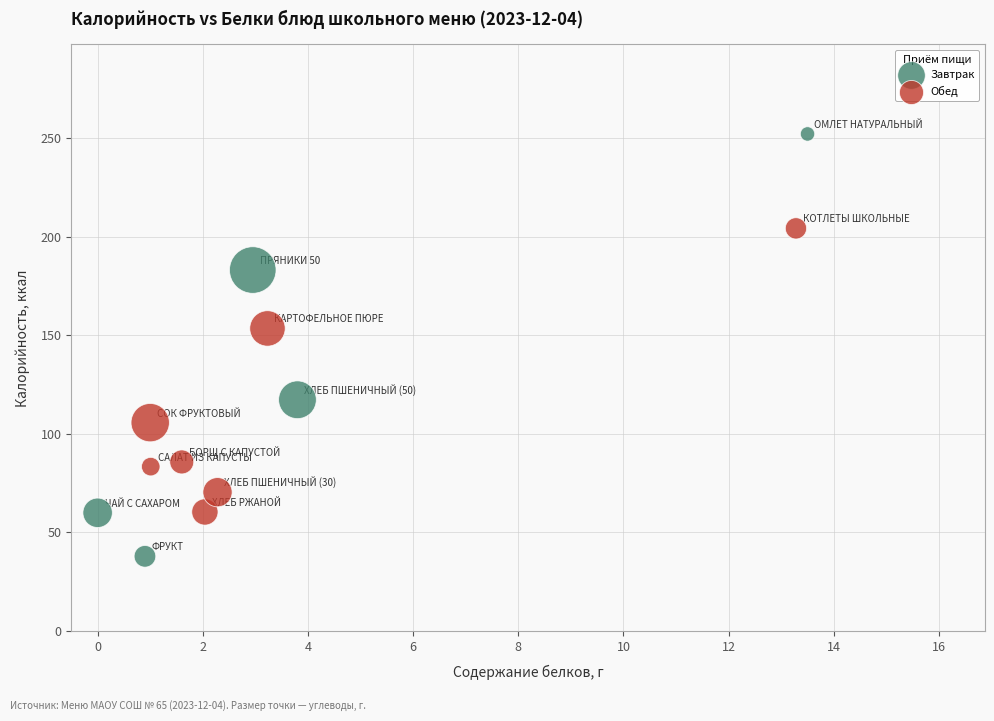

Which series contains the lowest Y value?

Завтрак